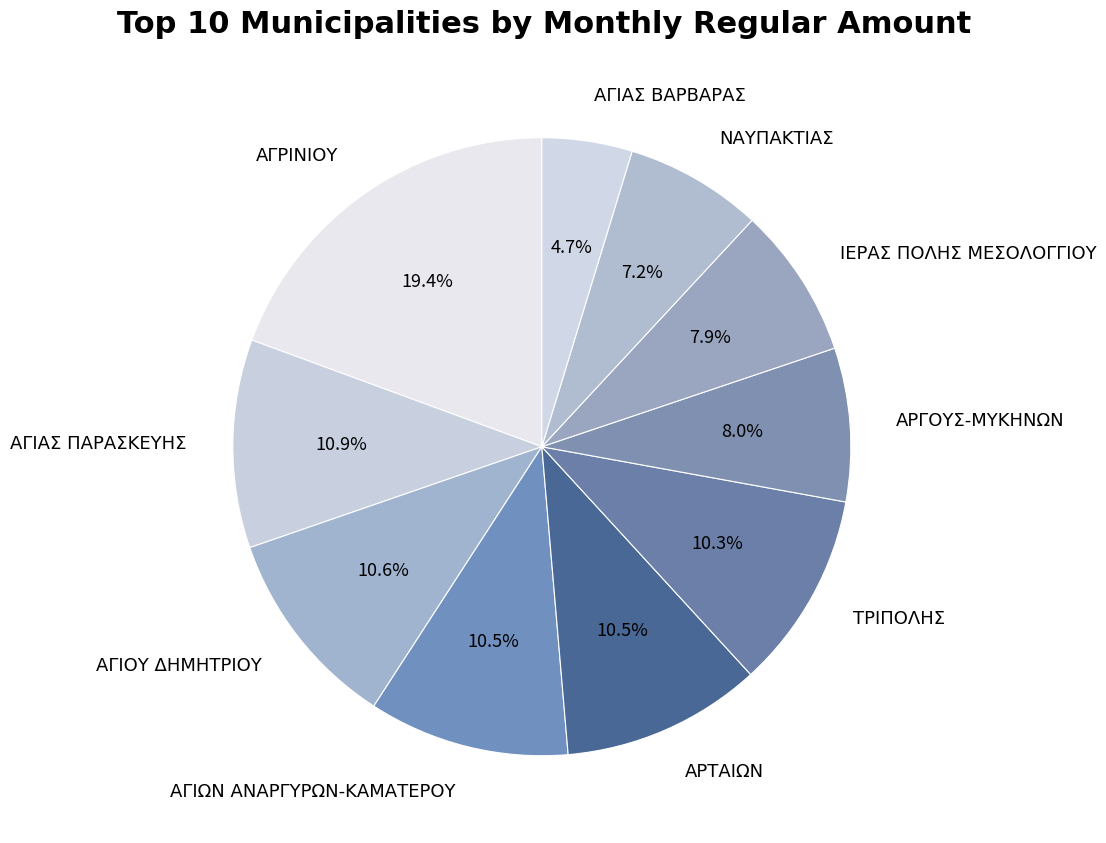

Is the sum of ΙΕΡΑΣ ΠΟΛΗΣ ΜΕΣΟΛΟΓΓΙΟΥ and ΑΓΙΑΣ ΒΑΡΒΑΡΑΣ greater than half?

No